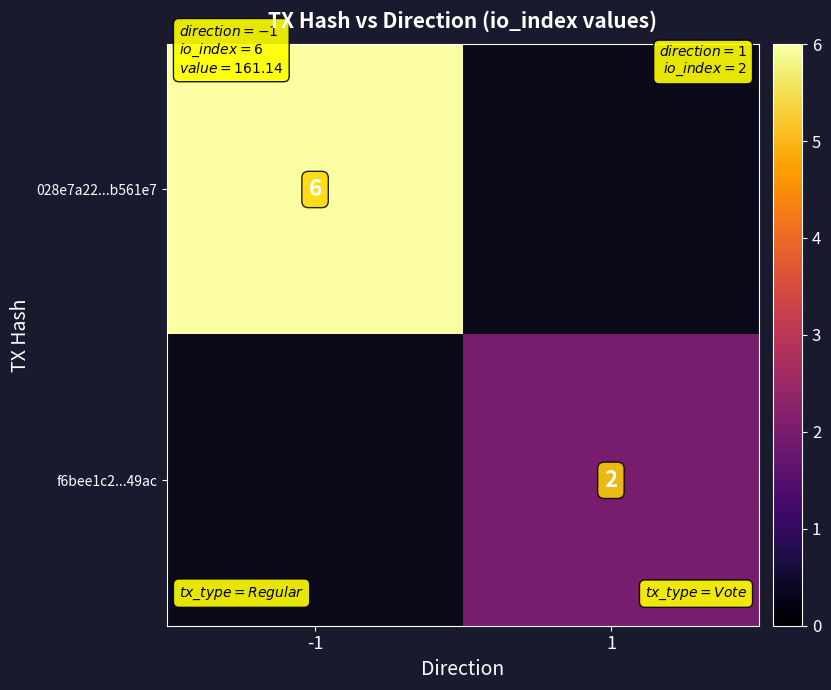

The value of 028e7a22...b561e7 at -1 is 6. True or false?

True